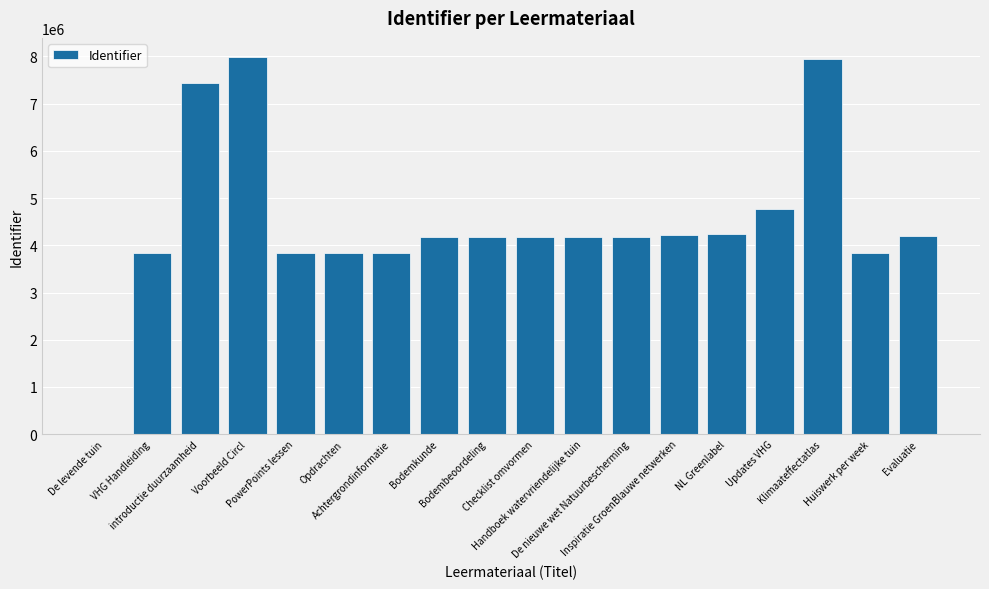

Which has a higher value, Opdrachten or Bodemkunde?

Bodemkunde